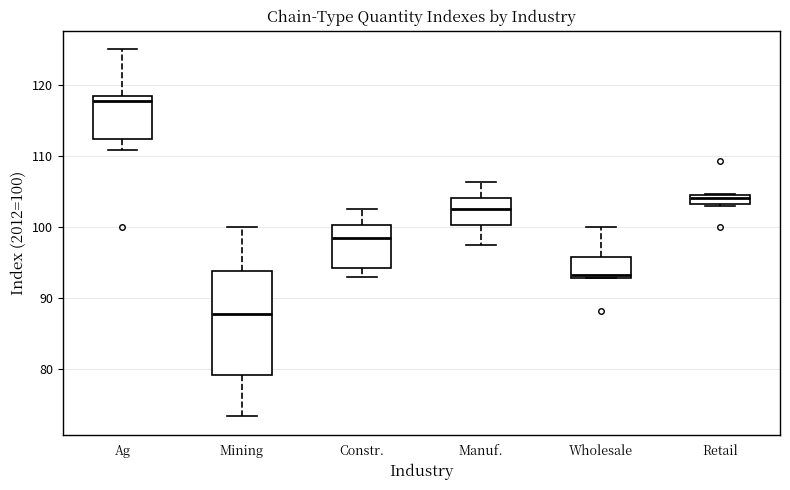

Which box is the tallest, from its lower edge to its upper edge?

Mining